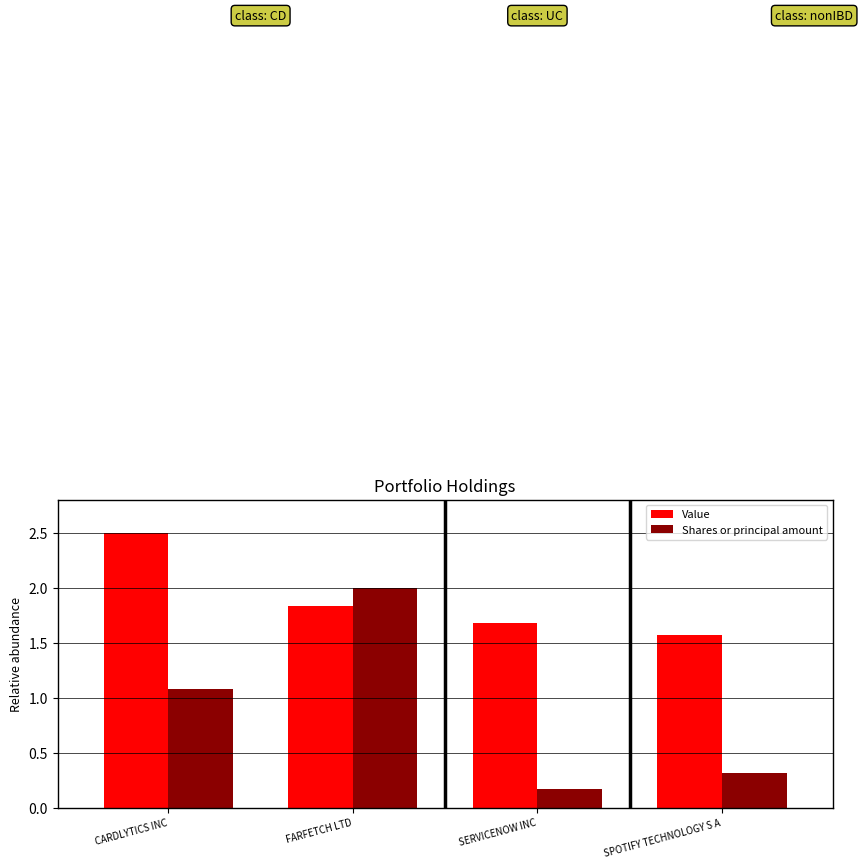

What is the difference between the Value values at FARFETCH LTD and SPOTIFY TECHNOLOGY S A?

0.3